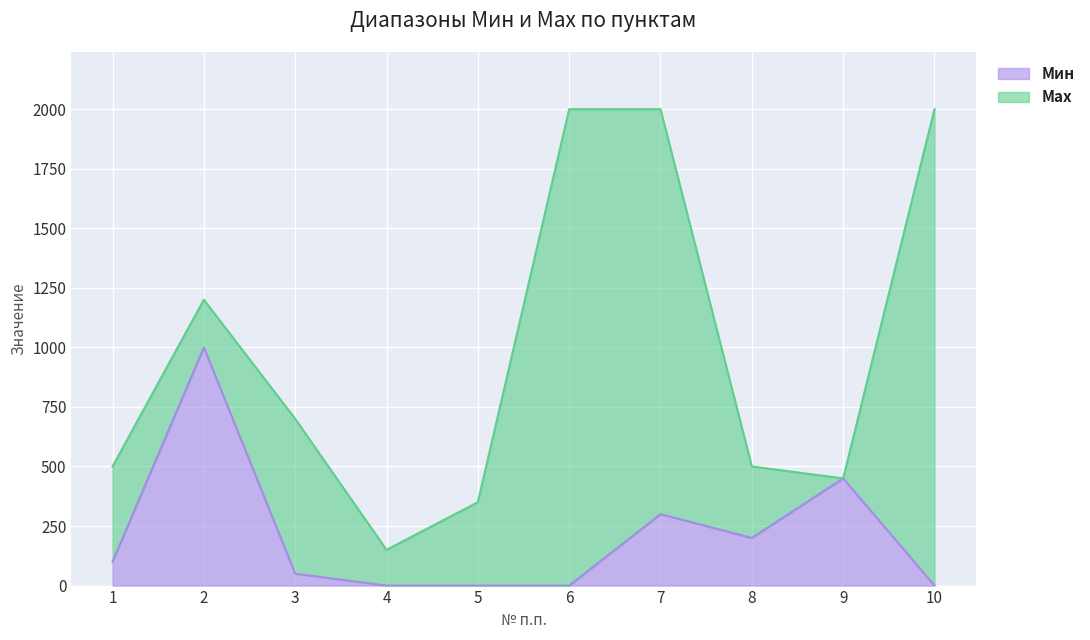

How many lines are shown in the chart?

2